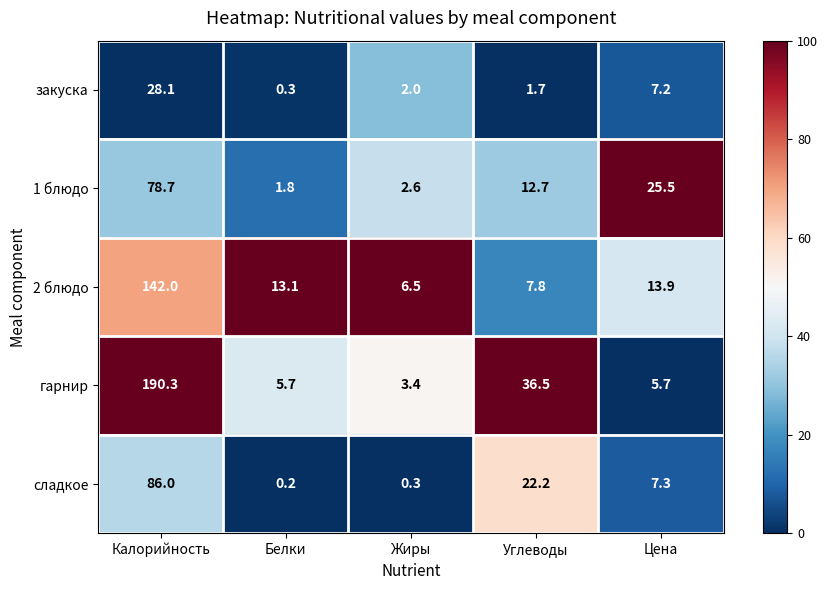

Which series has the largest range (max minus min)?

гарнир